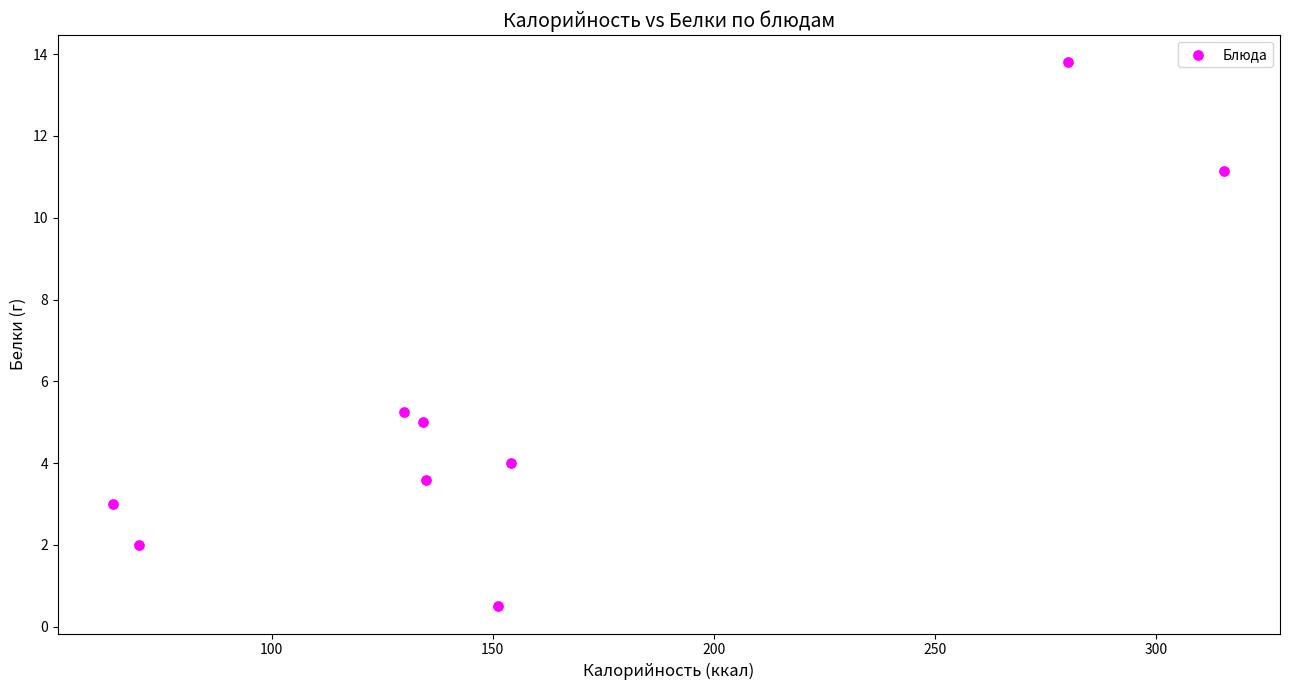

What Y value in the scatter plot is closest to 7?

5.3